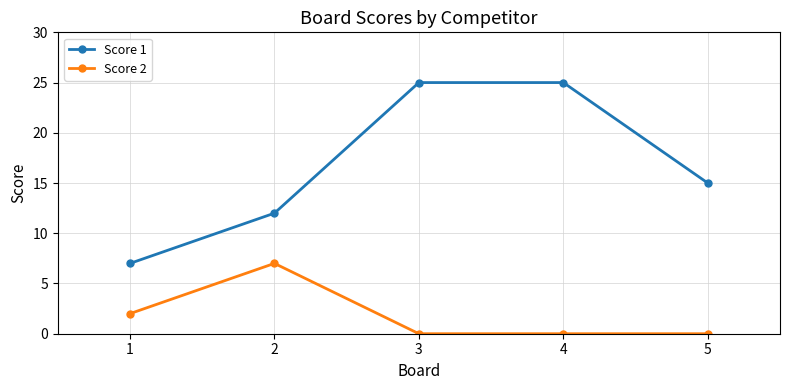

How many lines are shown in the chart?

2